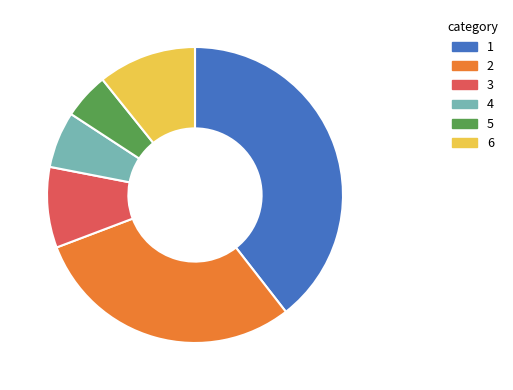

Is there a majority slice in this chart?

No